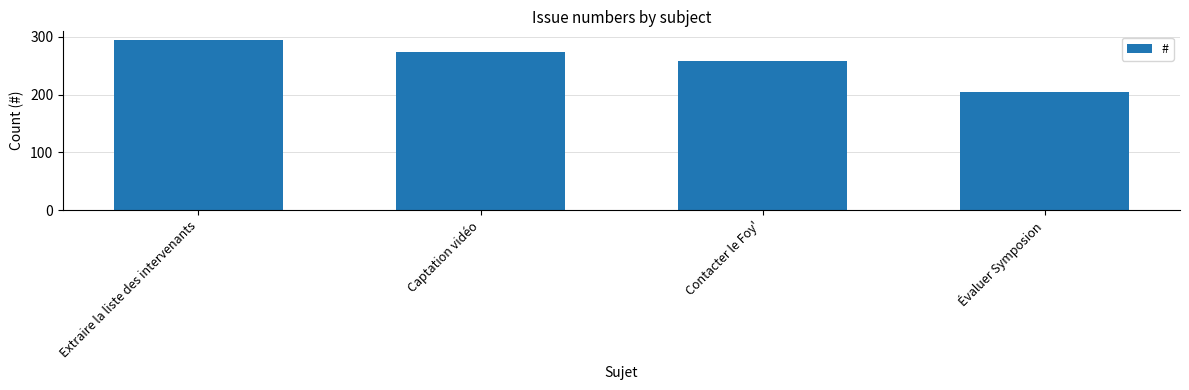

How many categories are shown in the chart?

4